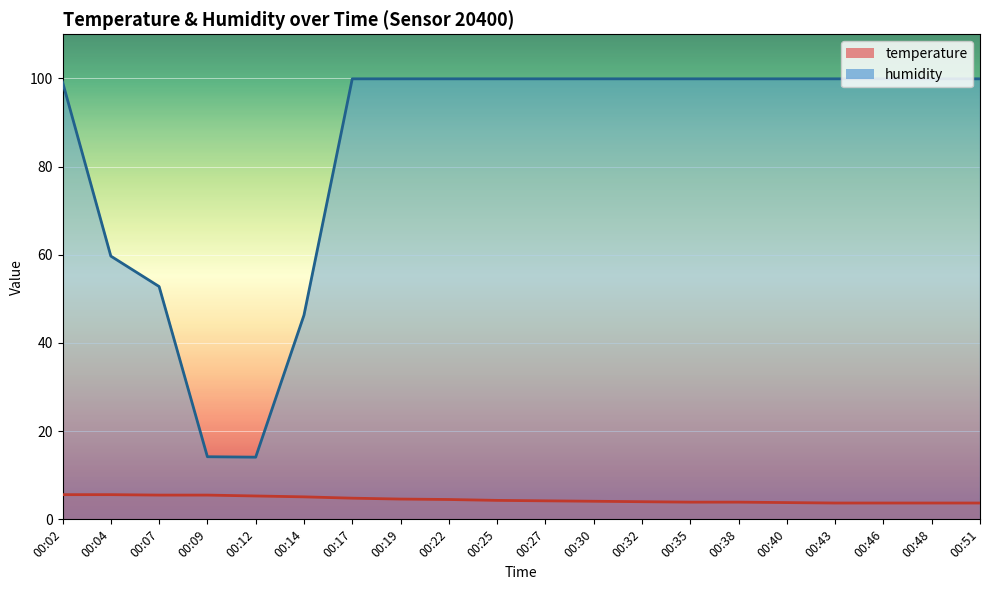

What is the difference between the highest and lowest values at 00:12?

8.8